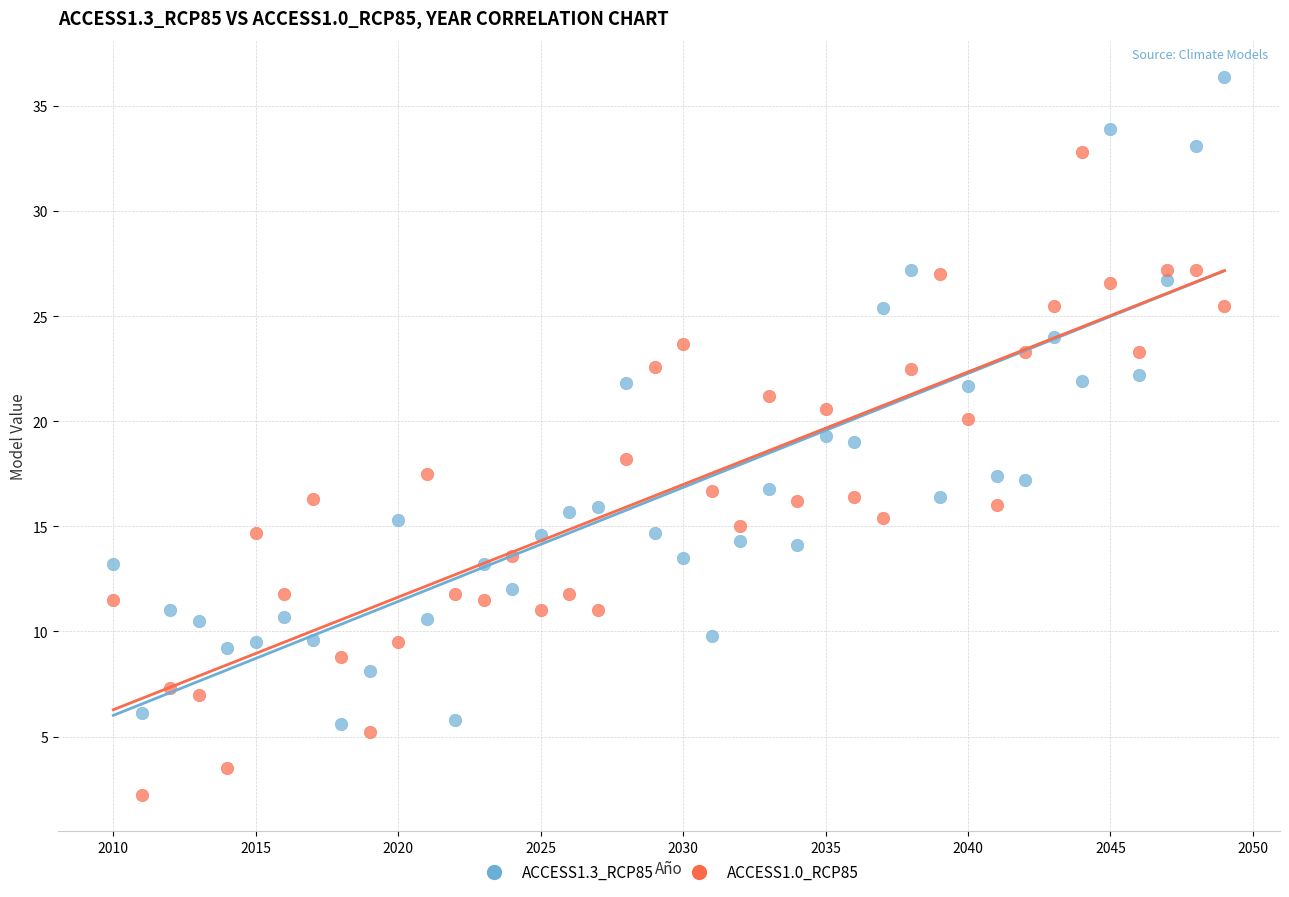

What are all the series names shown in the legend?

ACCESS1.3_RCP85, ACCESS1.0_RCP85